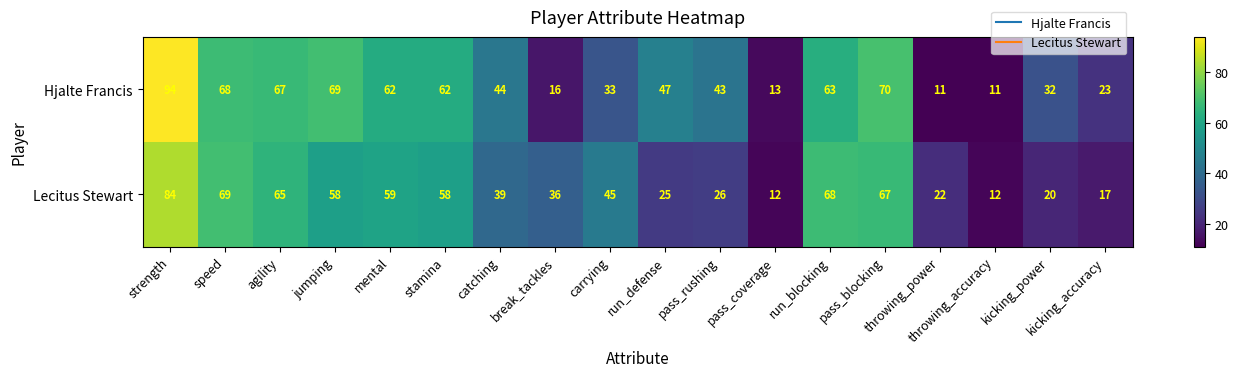

Which series has the widest spread of values?

Hjalte Francis